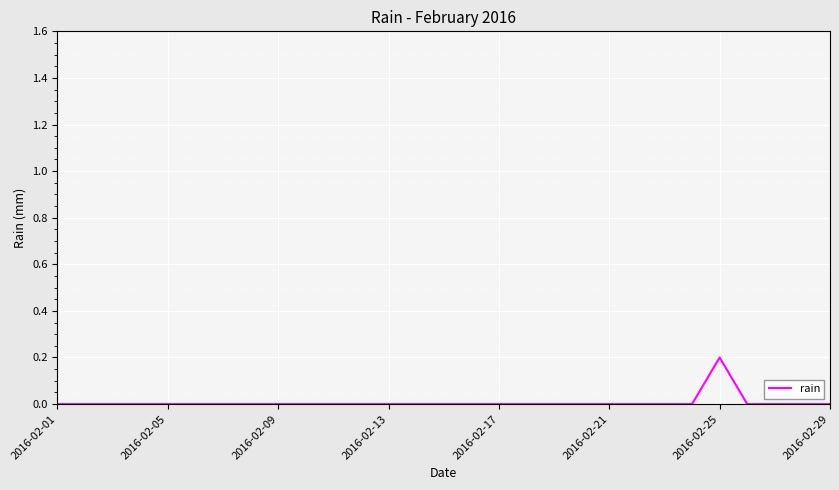

How many lines are shown in the chart?

1